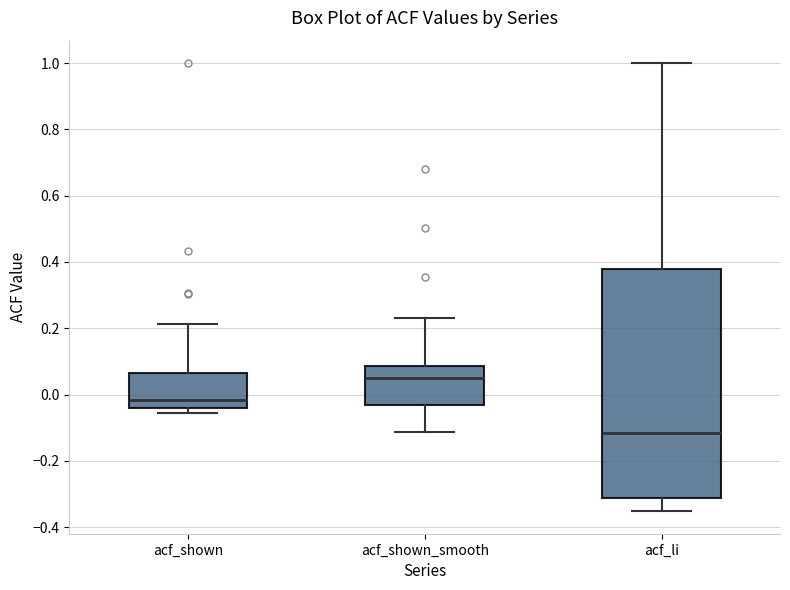

Where does the upper whisker of the box for acf_shown end on the y-axis? The values are not printed on the chart, so give them approximately, as read against the axis.

0.22